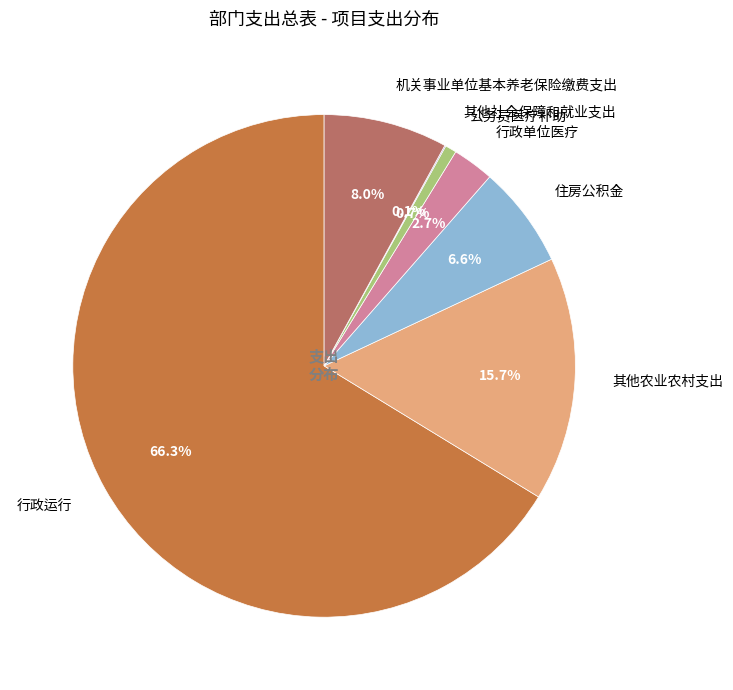

What is the ratio of the value at 机关事业单位基本养老保险缴费支出 to the value at 行政单位医疗?

3.0